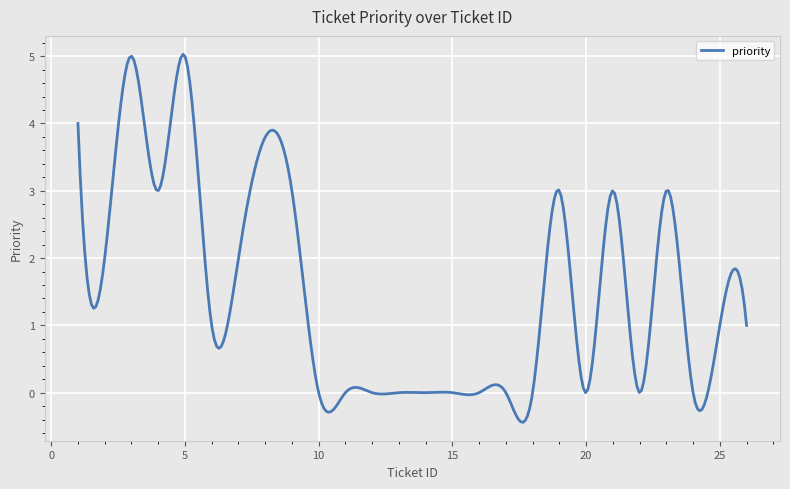

What is the difference between the maximum and minimum values?

5.5